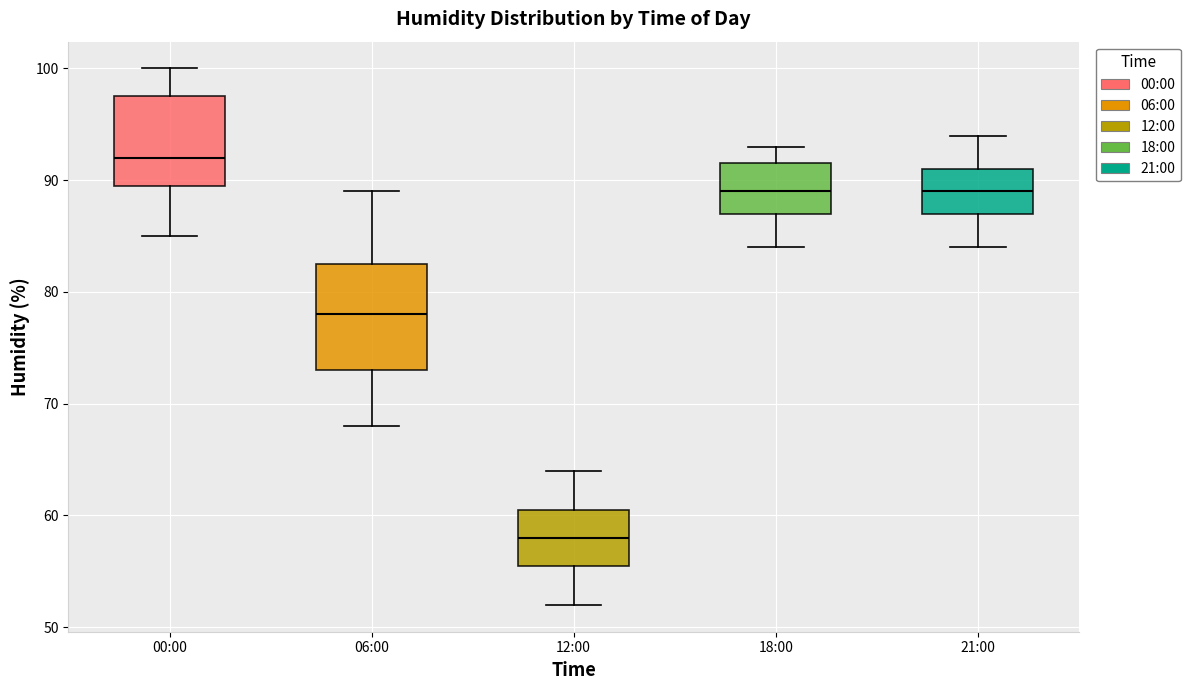

Reading left to right, transcribe this box plot: for each box, give where its median line is, the range the box spans, and where its two whiskers end, as read against the y-axis. The values are not printed on the chart, so give them approximately, as read against the axis.

00:00: median 92, box 90 to 98, whiskers 85 to 100
06:00: median 78, box 73 to 83, whiskers 68 to 89
12:00: median 58, box 56 to 61, whiskers 52 to 64
18:00: median 89, box 87 to 92, whiskers 84 to 93
21:00: median 89, box 87 to 91, whiskers 84 to 94